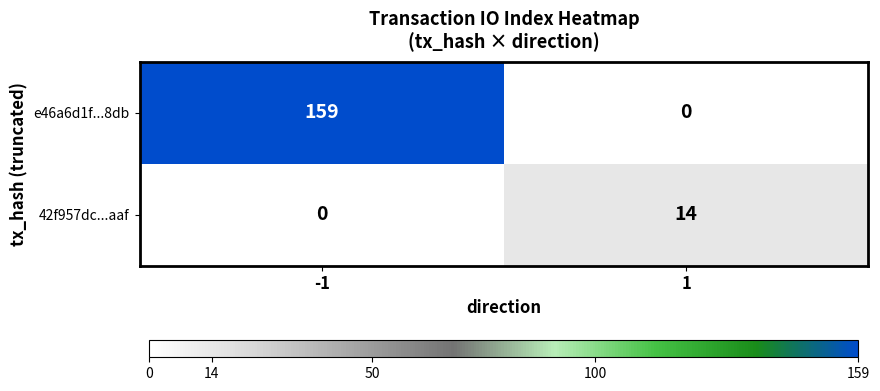

Rank the series by their average value, from lowest to highest.

42f957dc...aaf, e46a6d1f...8db